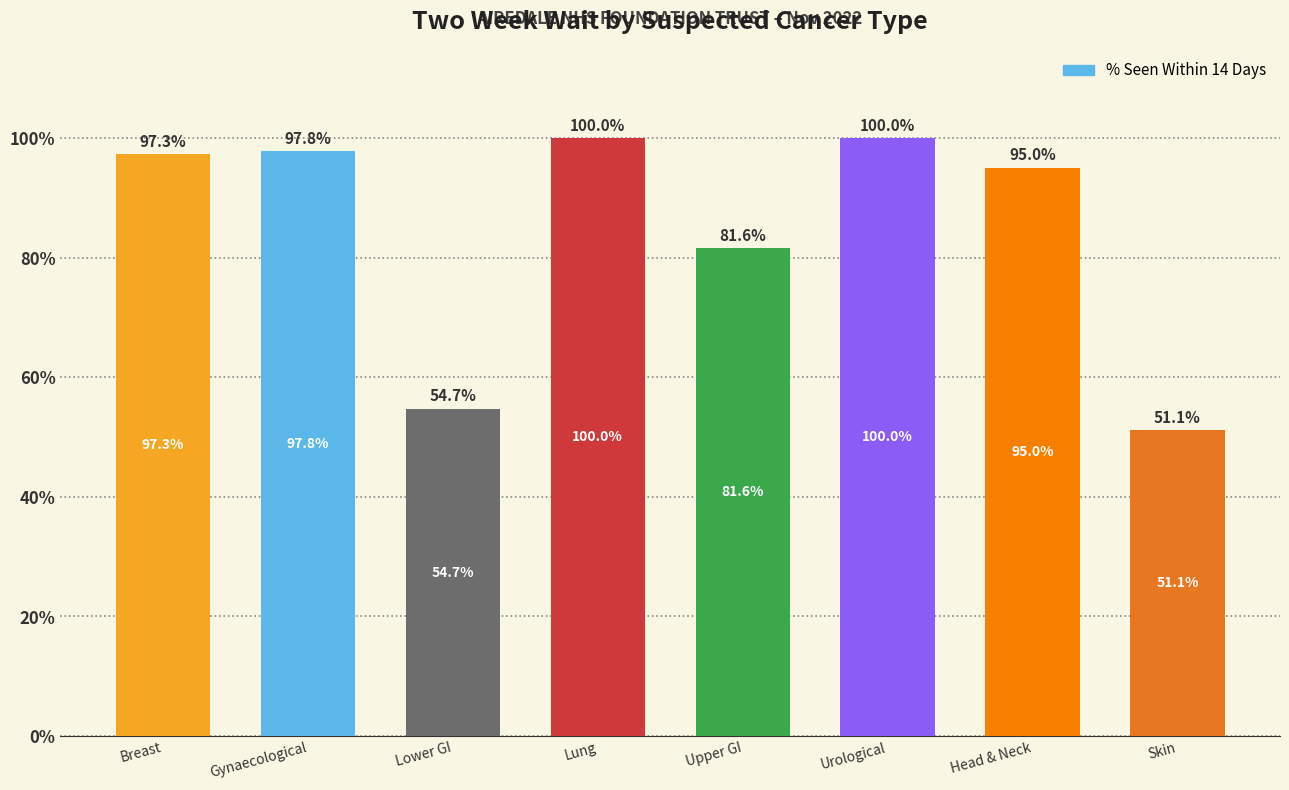

What is the label of the 4th bar from the right?

Upper GI